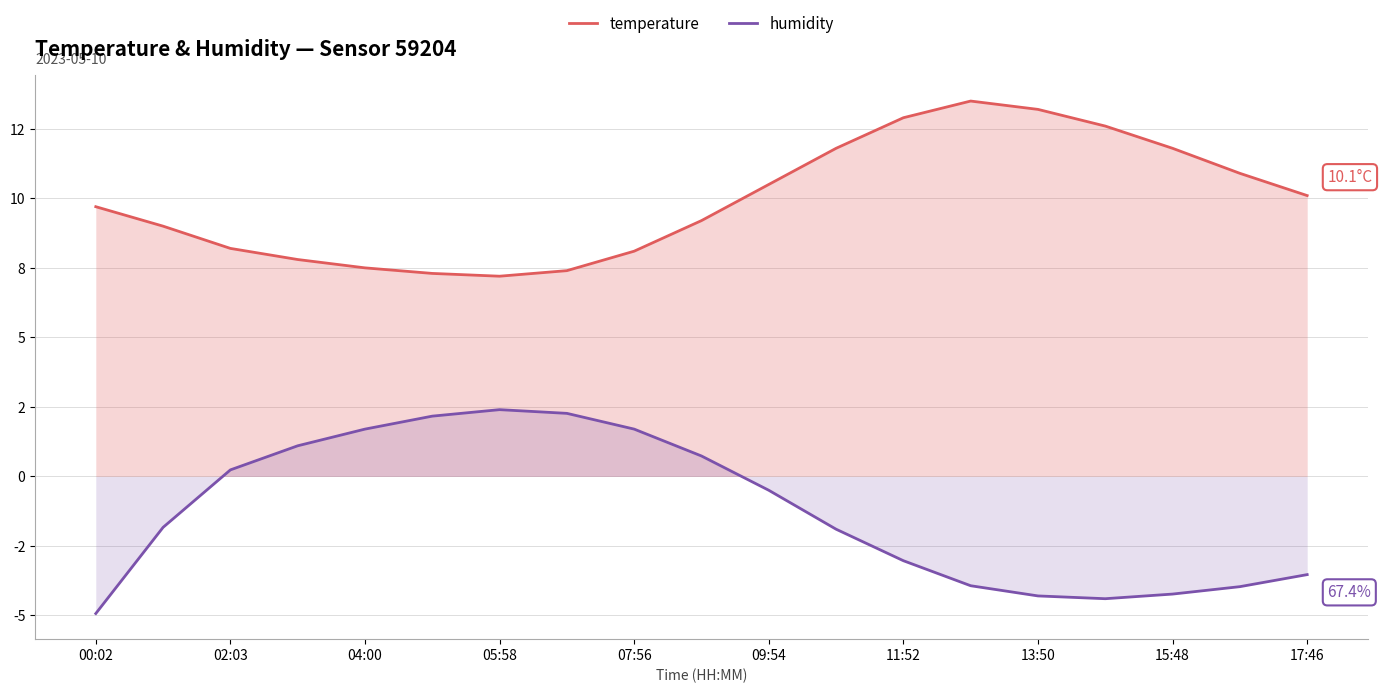

How many interior local valleys does the humidity series have?

1